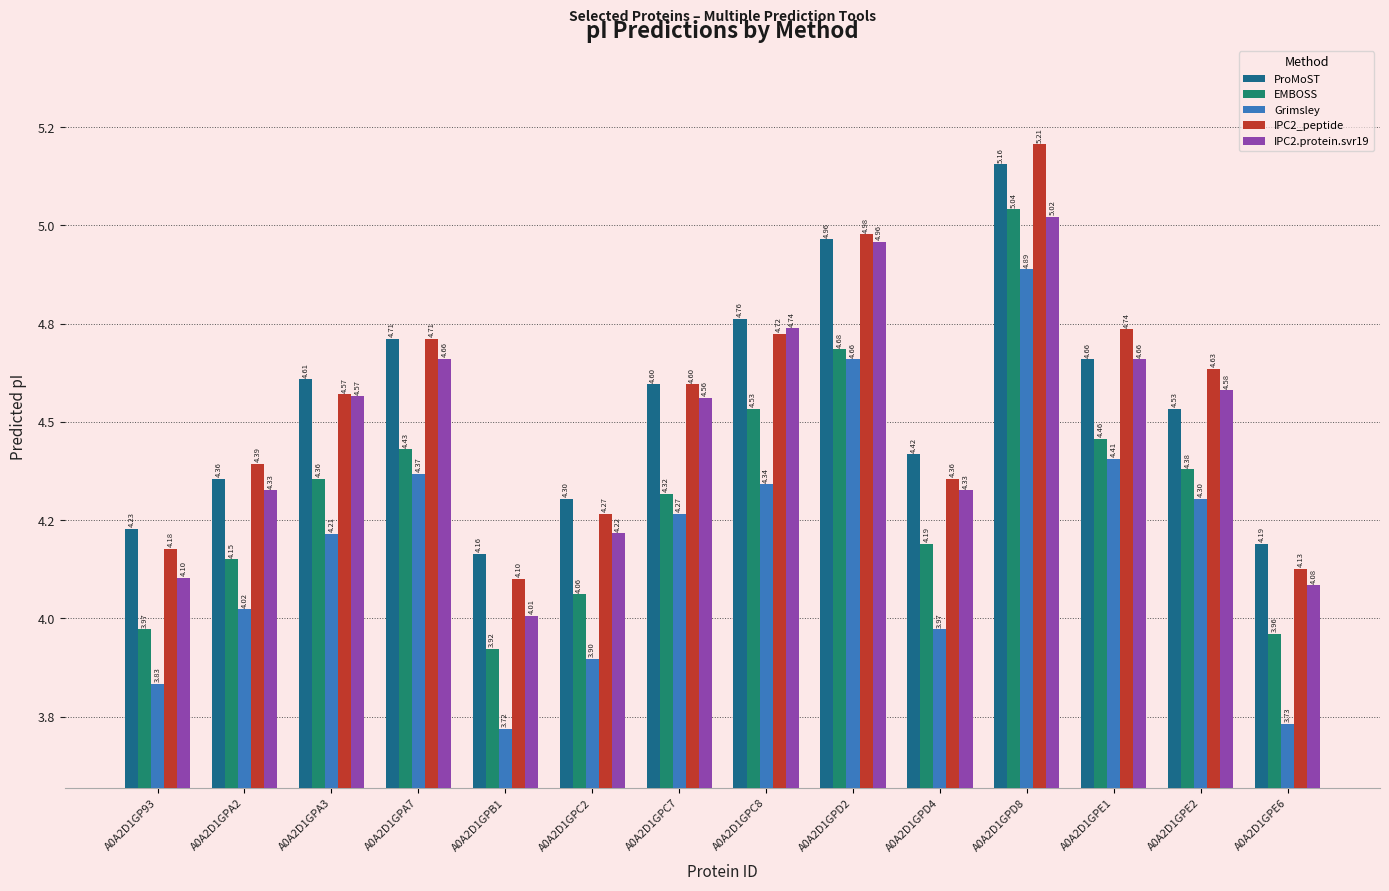

At how many categories does at least one series exceed 4?

14